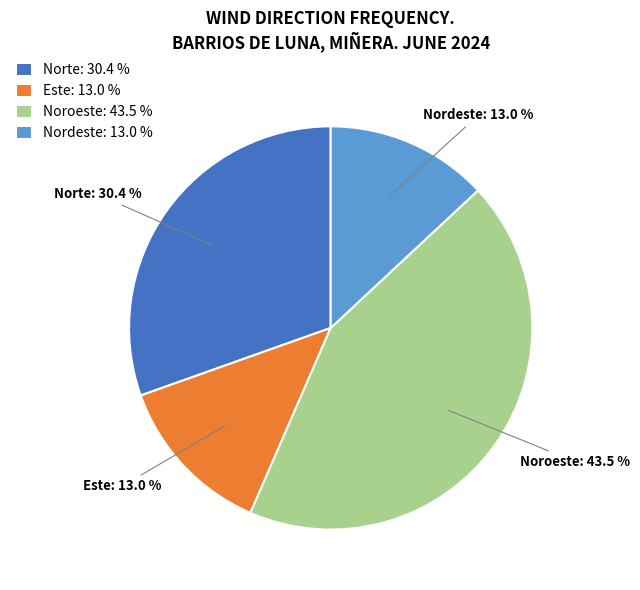

Is Norte the majority of the pie?

No